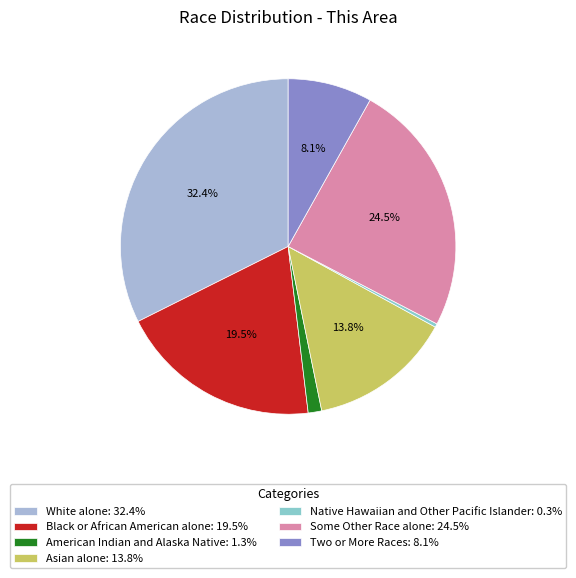

How many segments does this pie chart have?

7